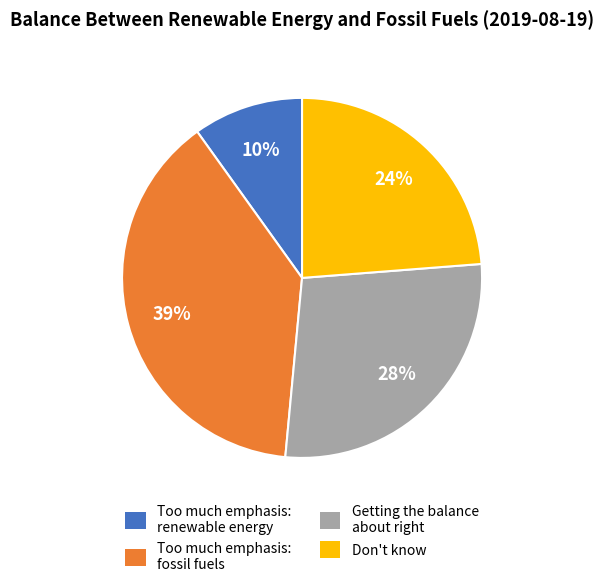

Does any single category account for the majority?

No